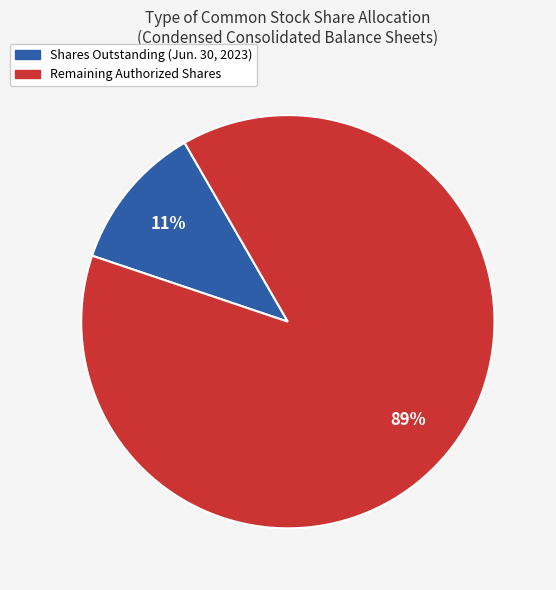

To the nearest percent, what is the combined percentage of Remaining Authorized Shares and Shares Outstanding (Jun. 30, 2023)?

100%